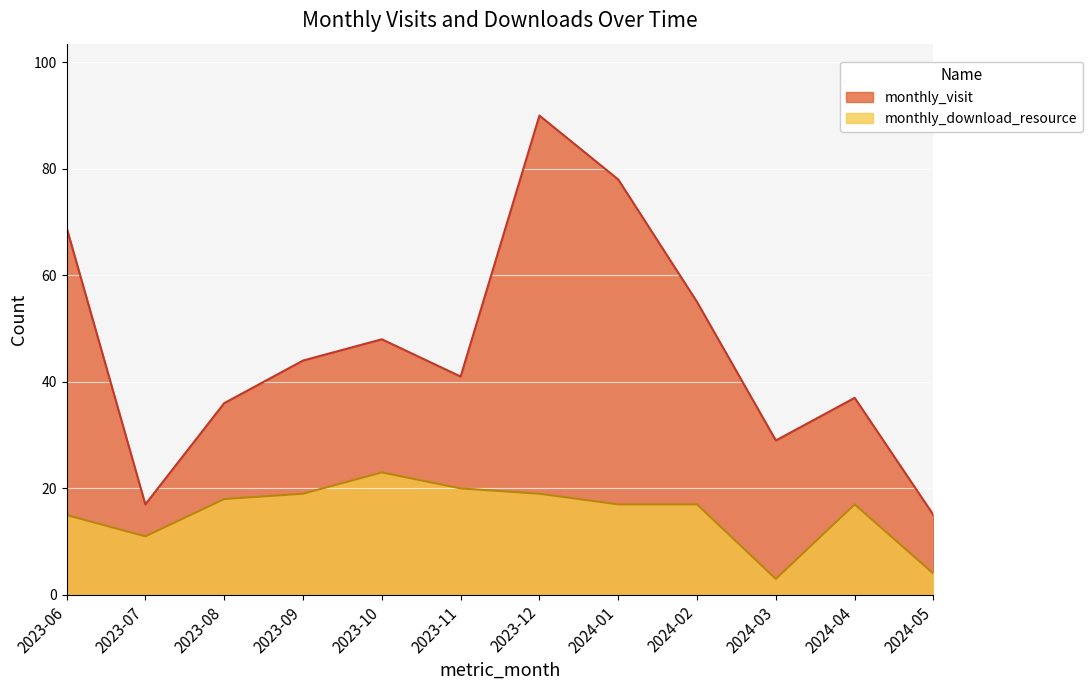

What is the difference between the second highest and minimum values in the monthly_download_resource series?

17